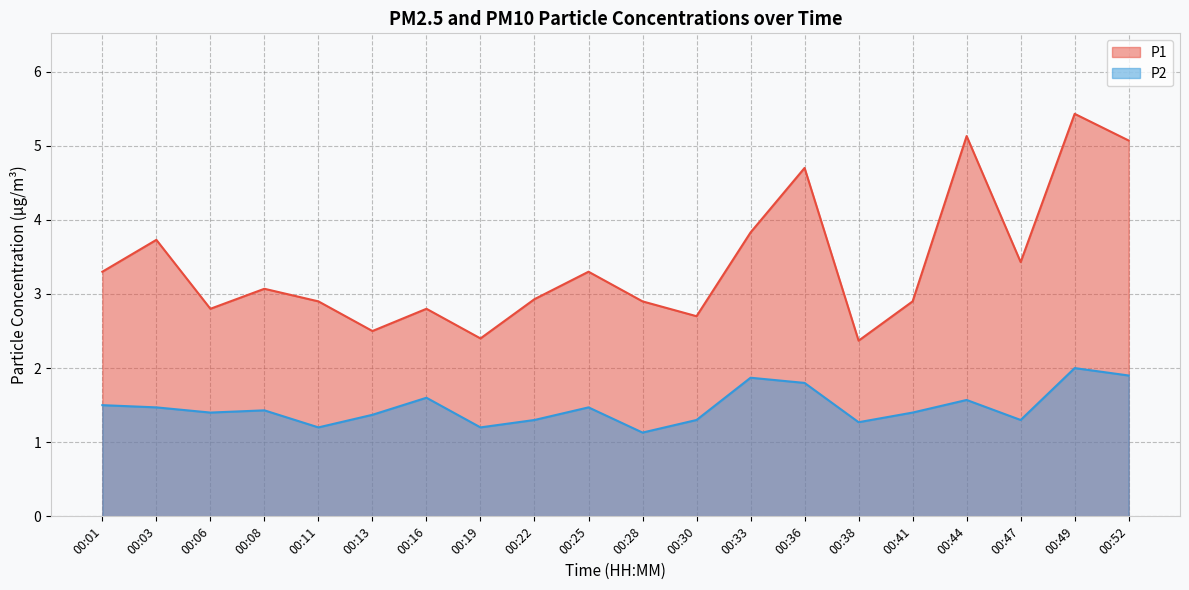

The value of P2 at 00:33 is 1.9. True or false?

True